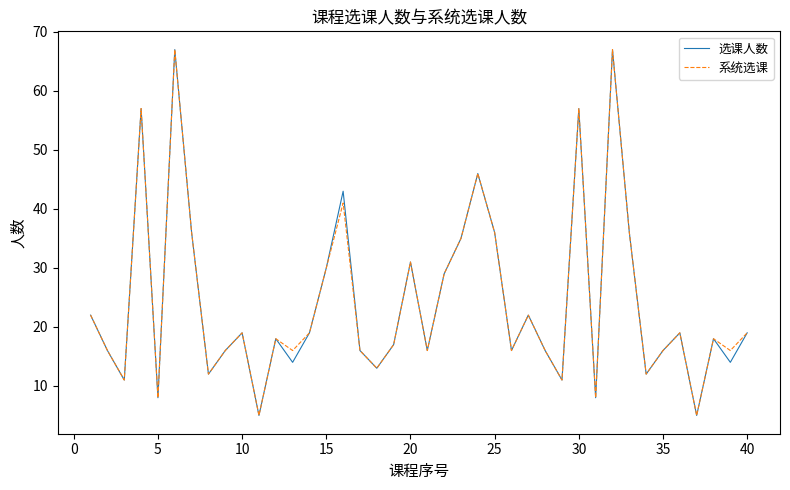

What is the greatest value displayed?

67